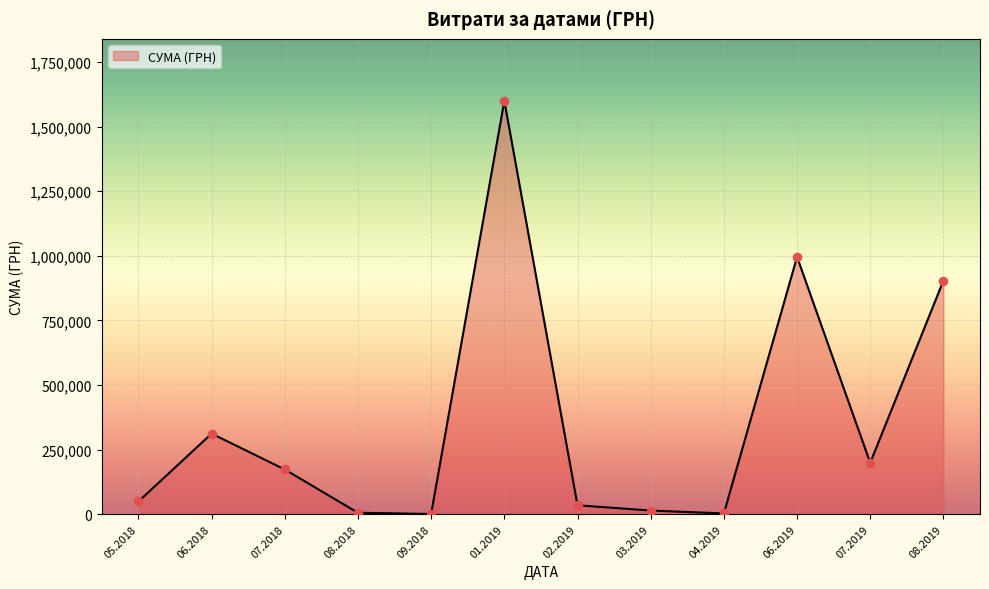

What is the maximum value shown in the chart?

1599460.7